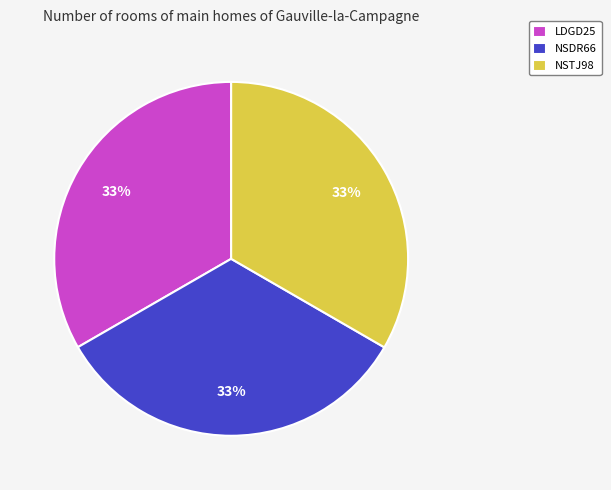

Approximately how many times larger is the value at NSTJ98 compared to LDGD25?

1.0